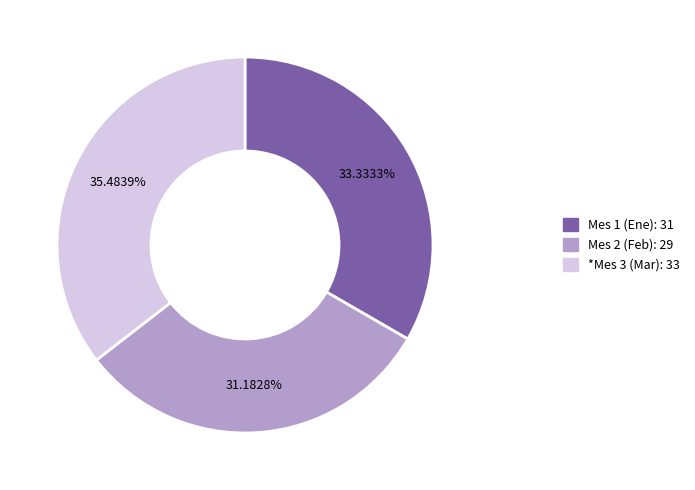

Is there any slice that represents more than half of the pie?

No